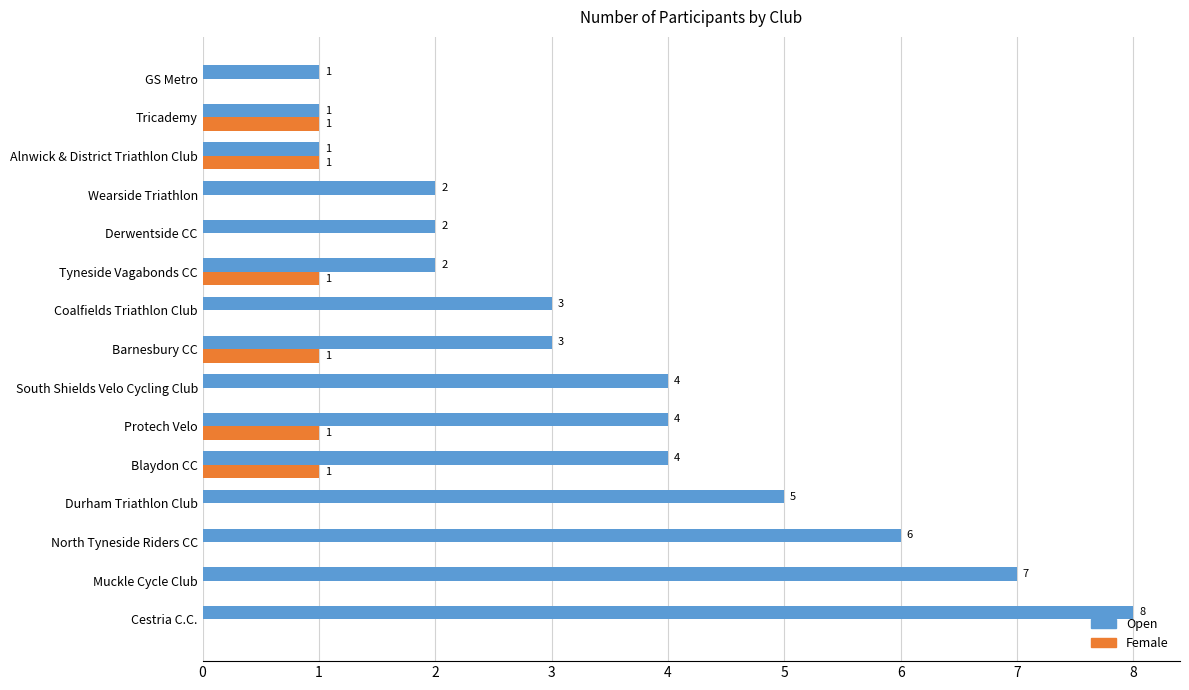

What is the greatest value displayed?

8